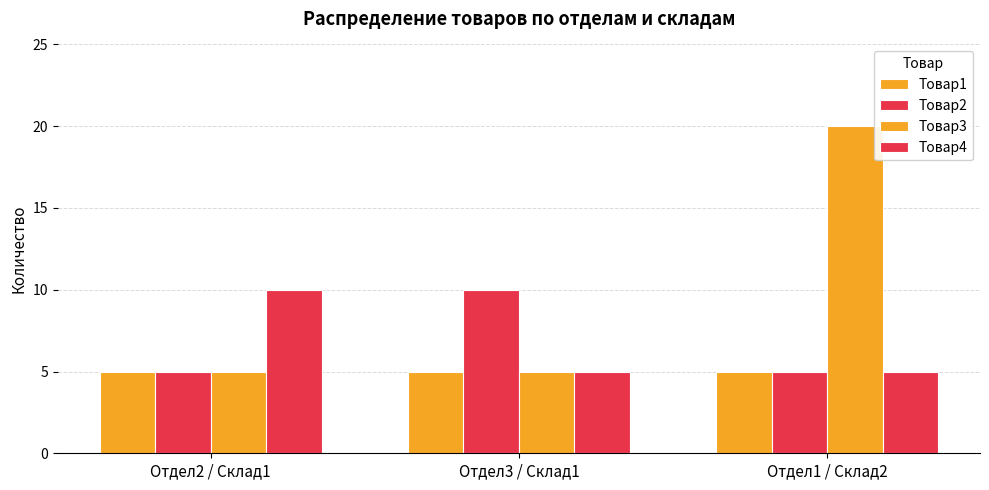

Reading right to left, list all the values displayed in this chart.

Товар1: 5	5	5
Товар2: 5	10	5
Товар3: 20	5	5
Товар4: 5	5	10